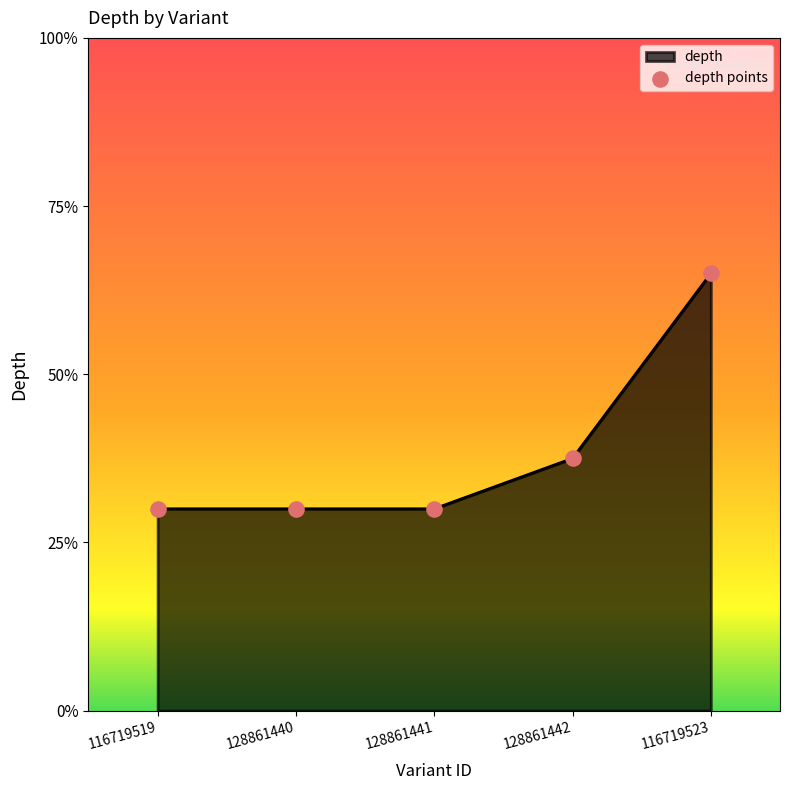

Between 128861441 and 128861440, which is larger?

128861441